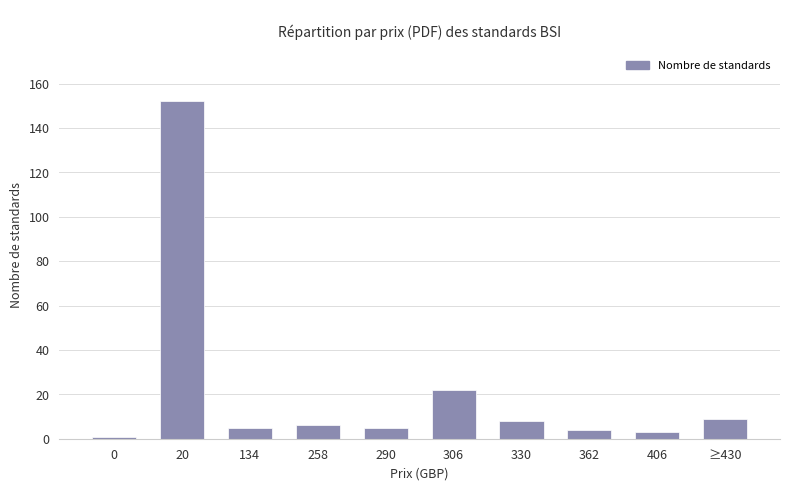

Reading left to right, list all the values displayed in this chart.

0=1	20=152	134=5	258=6	290=5	306=22	330=8	362=4	406=3	≥430=9